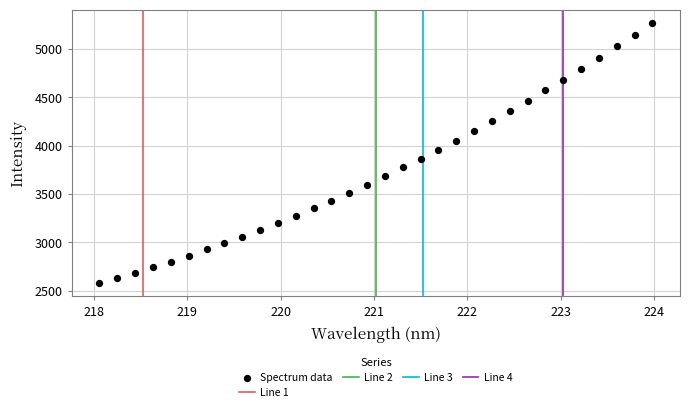

What is the range of X values (max minus min)?

5.9